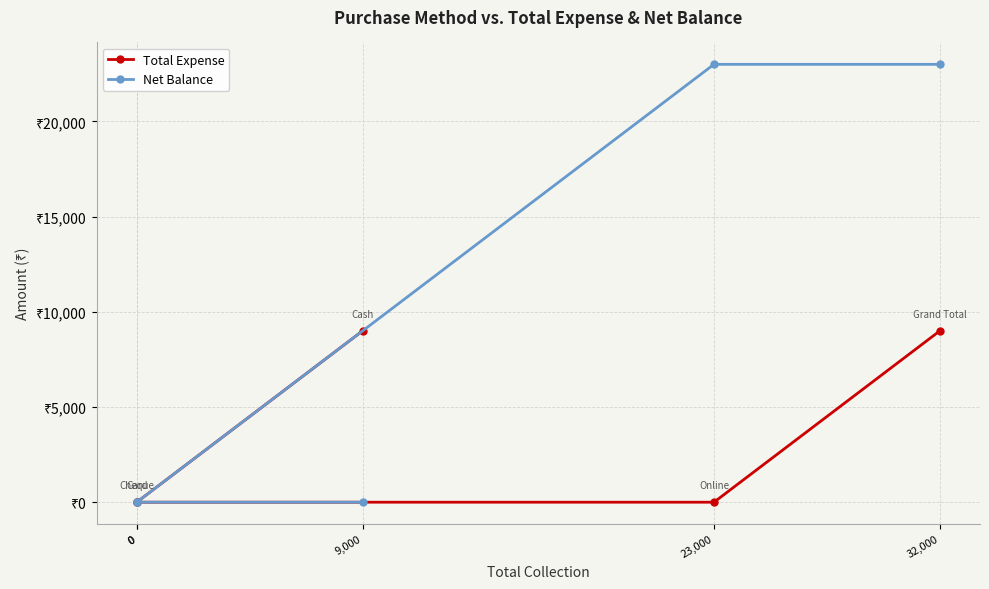

Rank the categories by Net Balance value from highest to lowest.

23,000, 32,000, 9,000, 0, 0